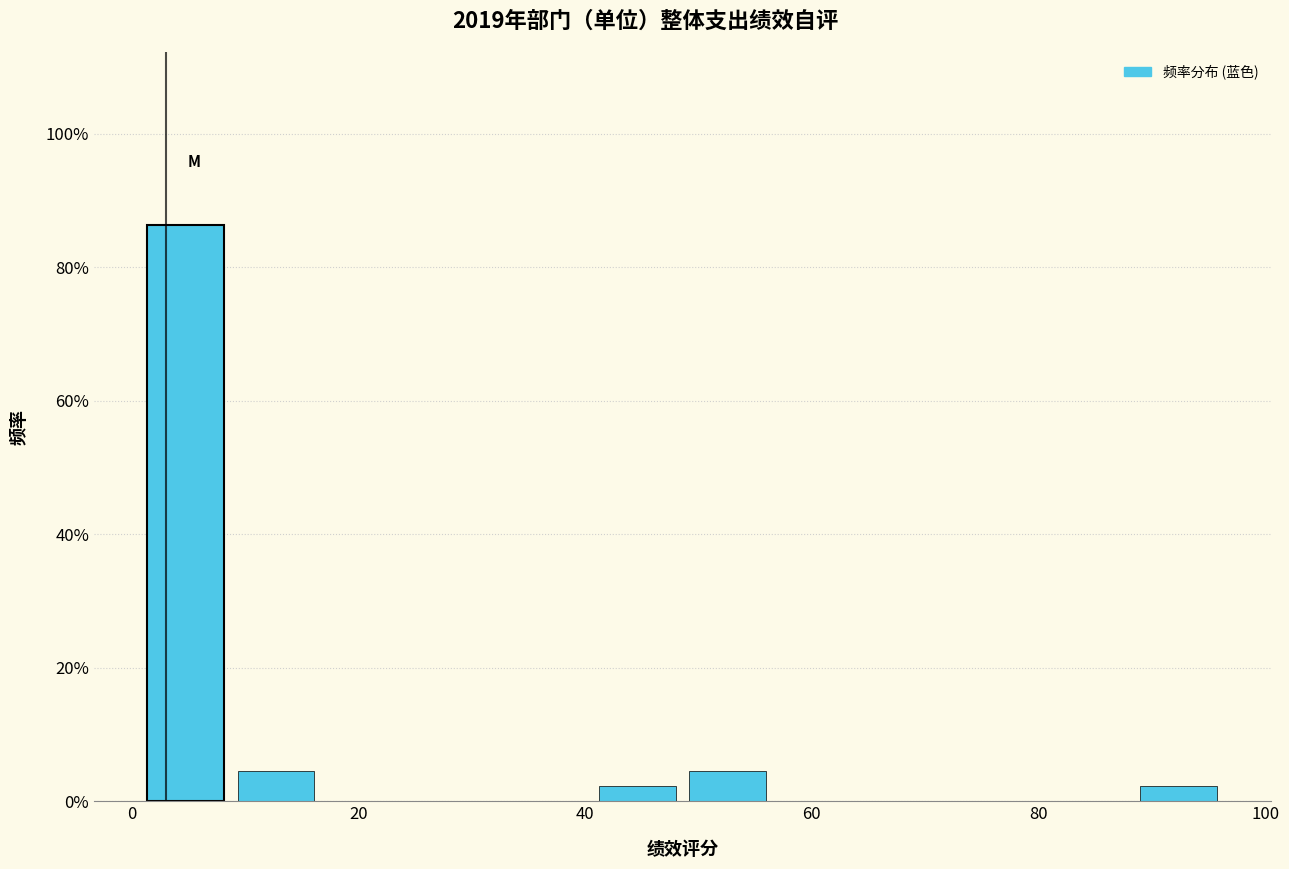

Read against the x-axis, roughly where is the centre of the tallest bar?

4